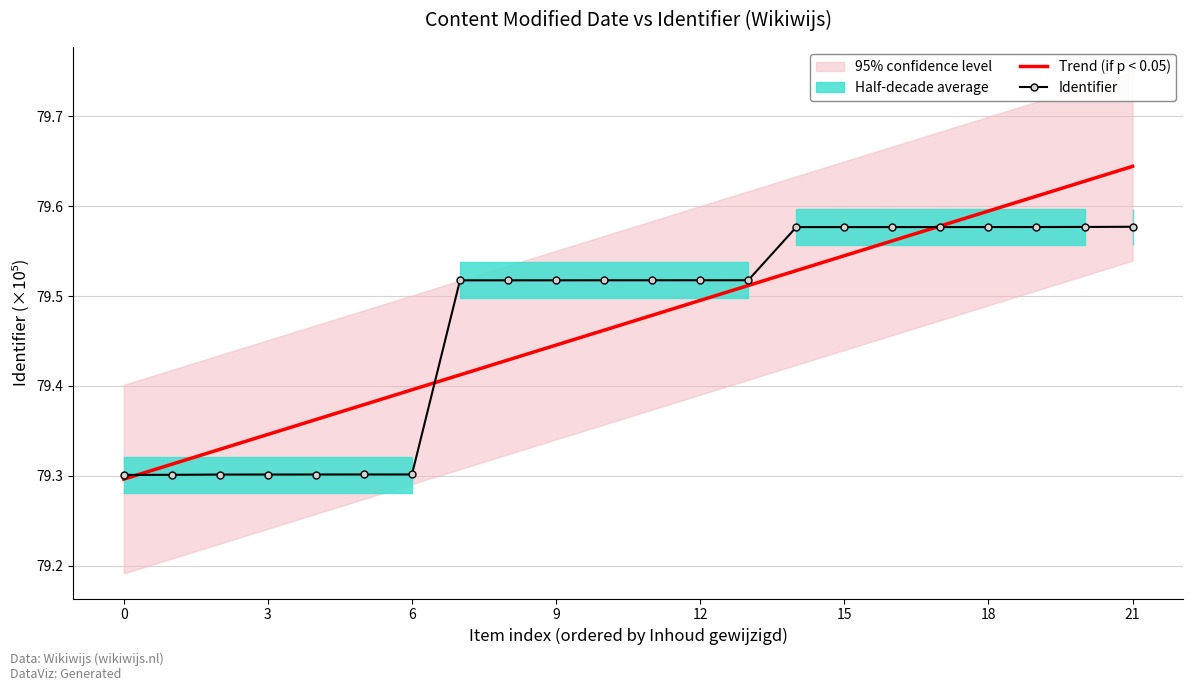

What is the lowest value of the Trend (if p < 0.05) series?

79.3